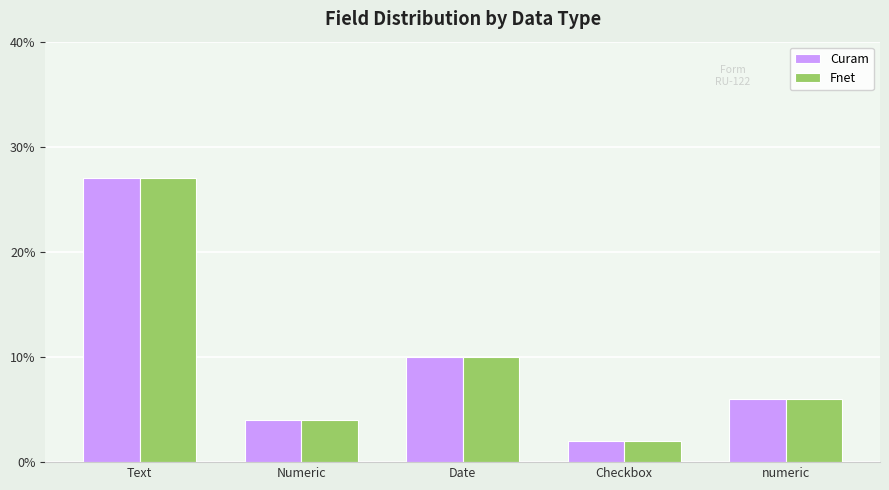

The value of Fnet at Checkbox is 2. True or false?

True